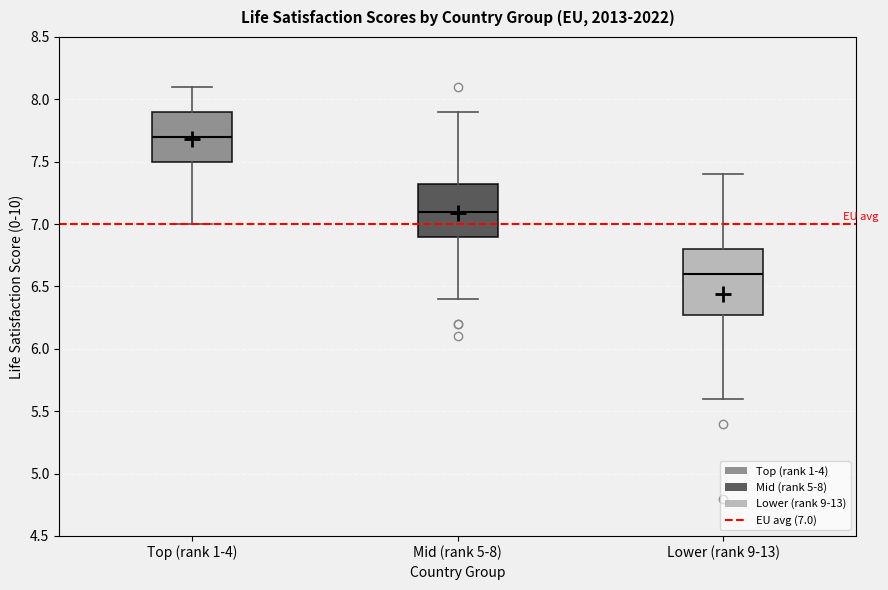

Comparing the boxes themselves (not the whiskers), which one is the tallest?

Lower (rank 9-13)